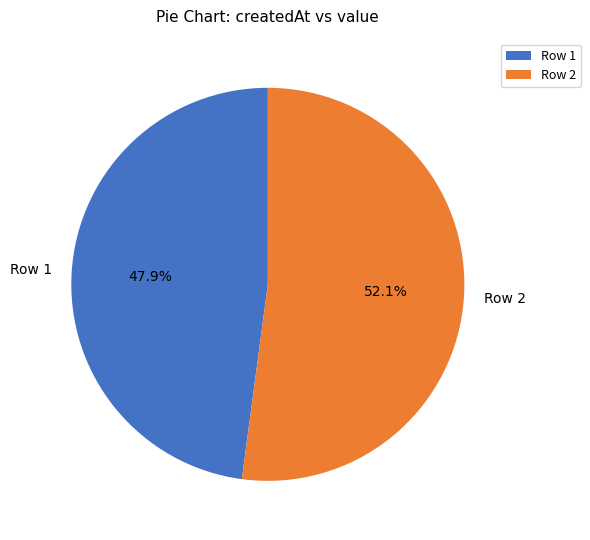

To the nearest percent, what is the difference between the largest and smallest slice percentages?

4%